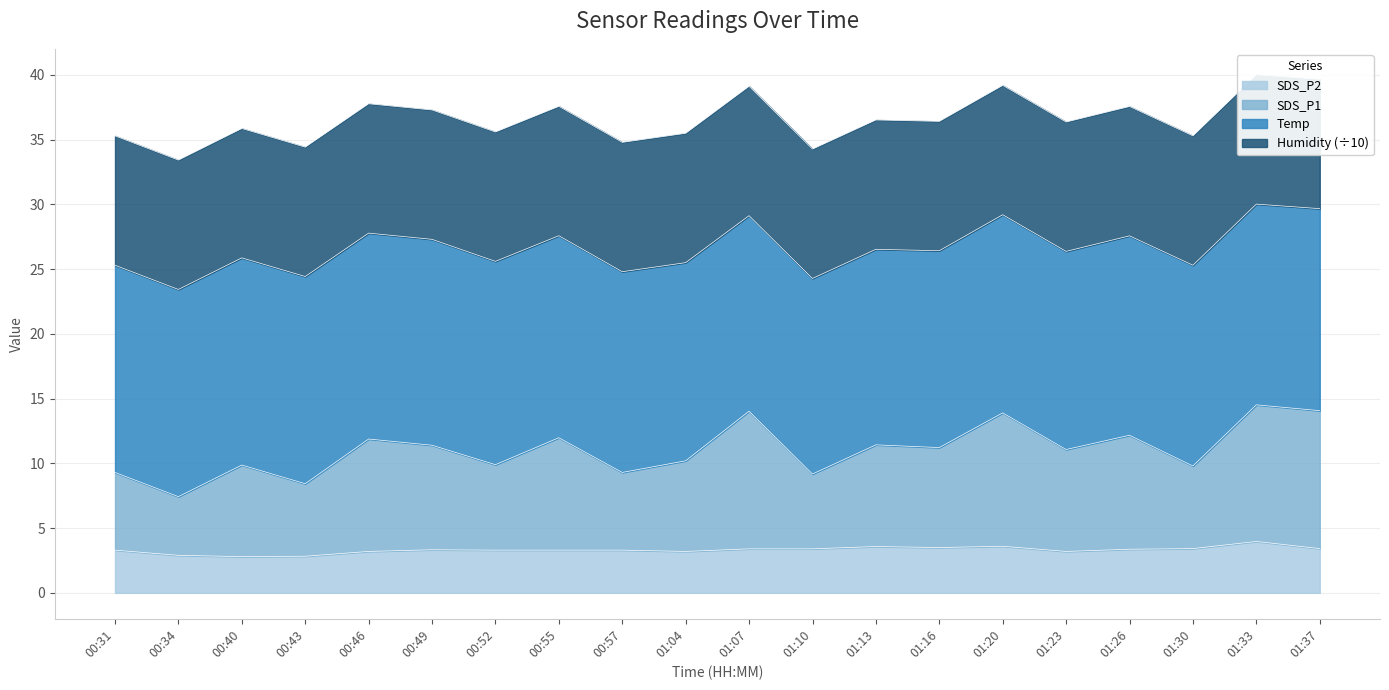

Is it true that SDS_P2 equals 5.9 at 01:30?

False